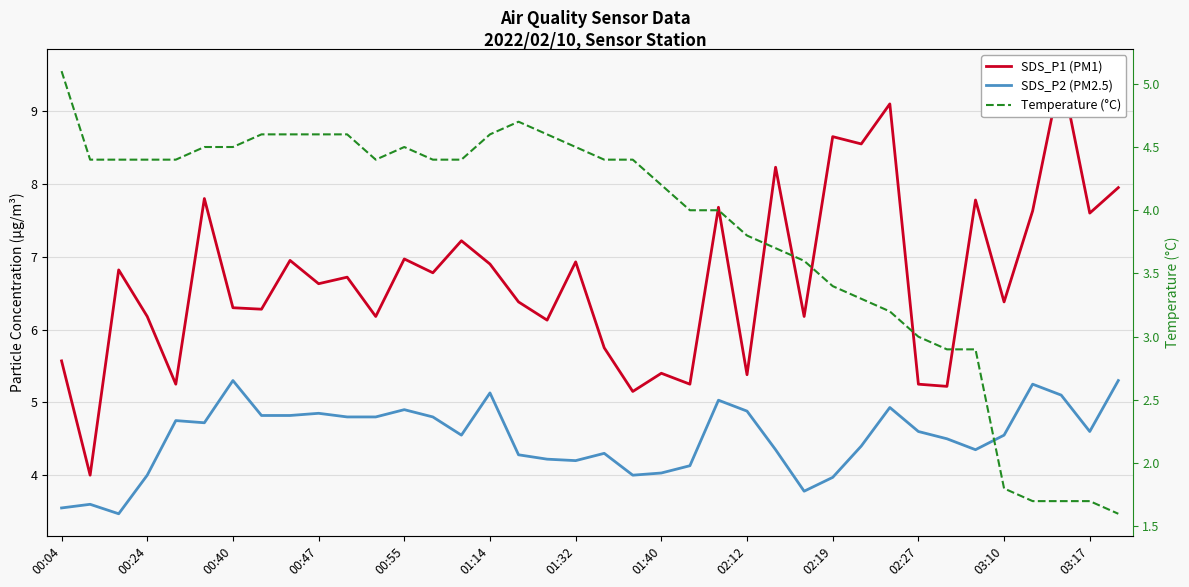

The value of Temperature (°C) at 25 is 6.4. True or false?

False